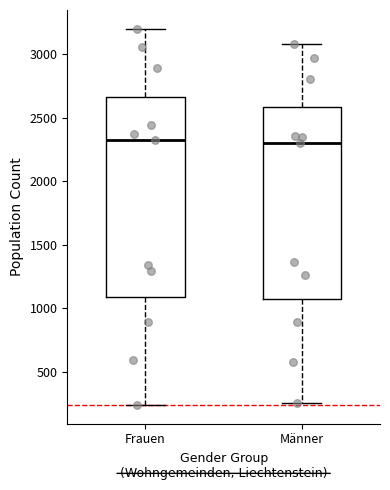

Comparing the boxes themselves (not the whiskers), which one is the tallest?

Frauen